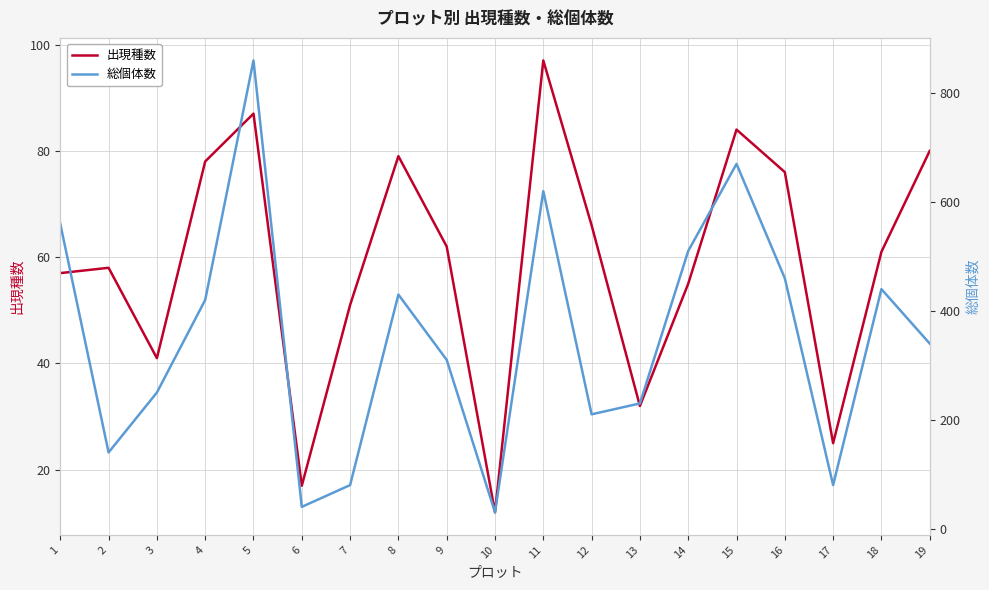

Count the number of data series in this chart.

2